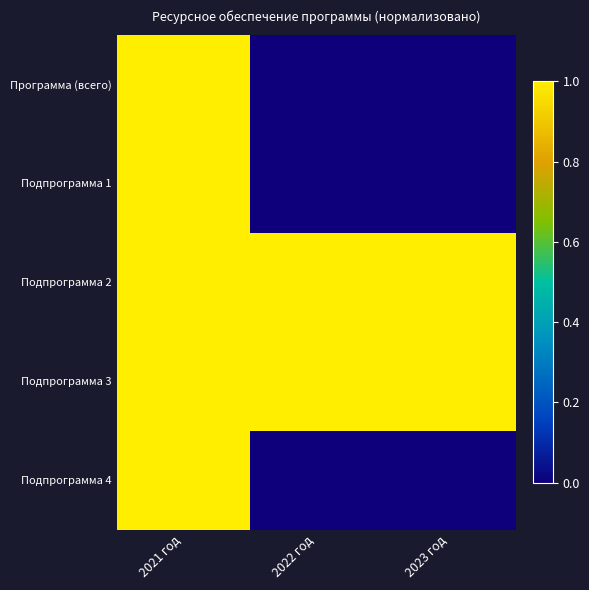

Which series has the largest range (max minus min)?

Программа (всего)